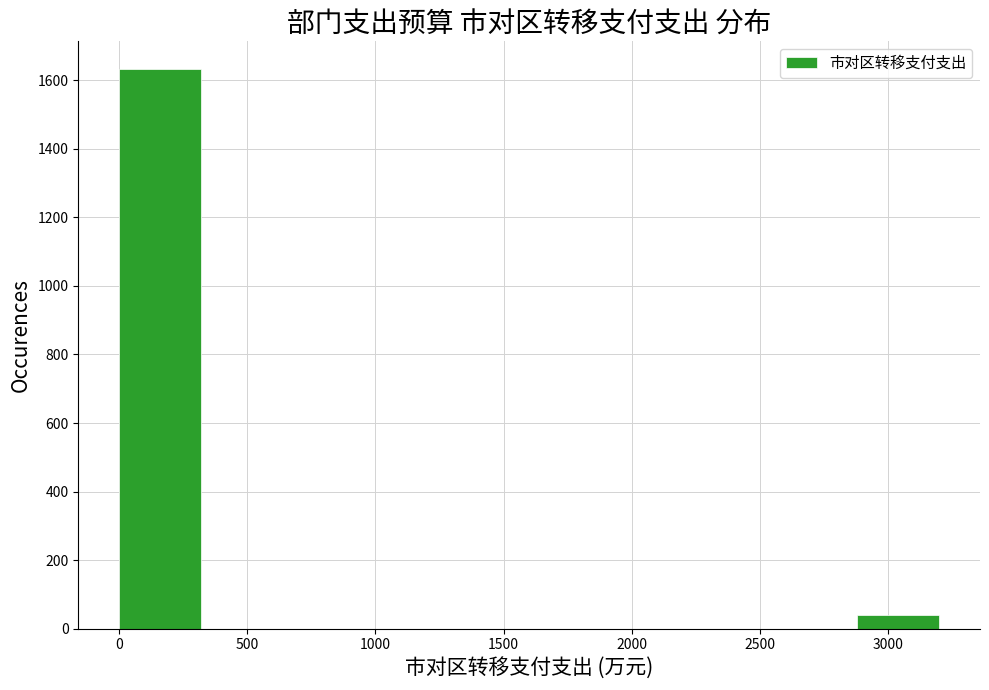

Reading left to right, list every bar in this chart as the range it spans on the x-axis followed by its height. Neither the bar edges nor the heights are printed on the chart, so give them approximately, as read against the axes.

0 to 320: 1640
320 to 640: 0
640 to 960: 0
960 to 1280: 0
1280 to 1600: 0
1600 to 1920: 0
1920 to 2240: 0
2240 to 2560: 0
2560 to 2880: 0
2880 to 3200: 40